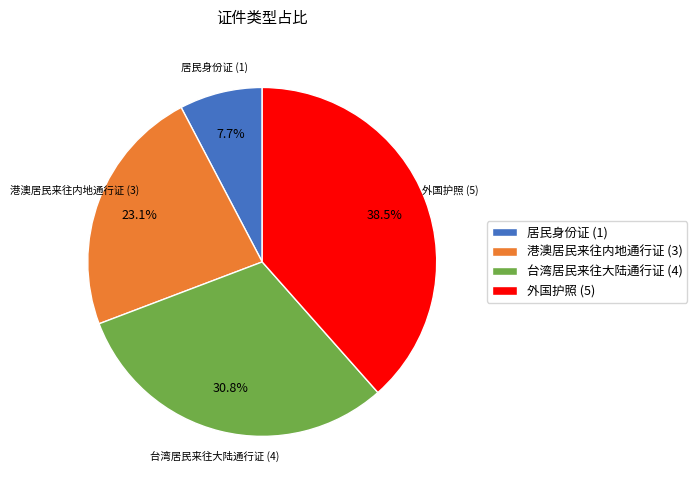

The 港澳居民来往内地通行证 slice represents 23% of the pie. True or false?

True